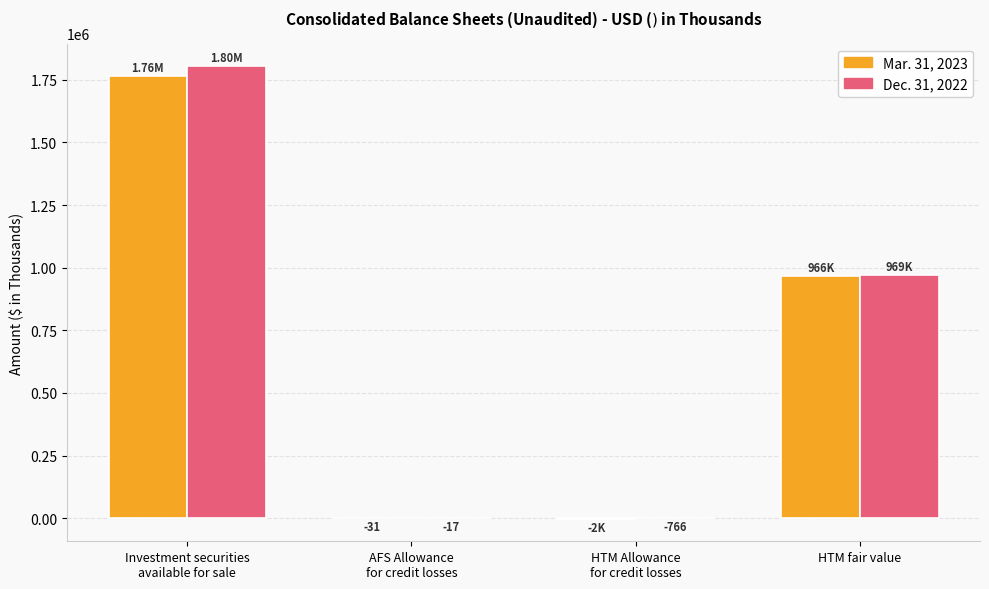

At which category does the chart reach its peak across all series?

Investment securities
available for sale